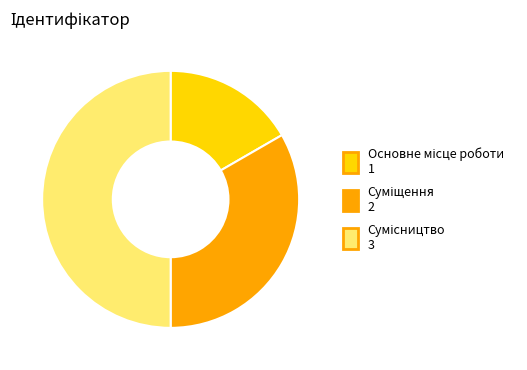

What percentage is the Сумісництво slice, to the nearest percent?

50%